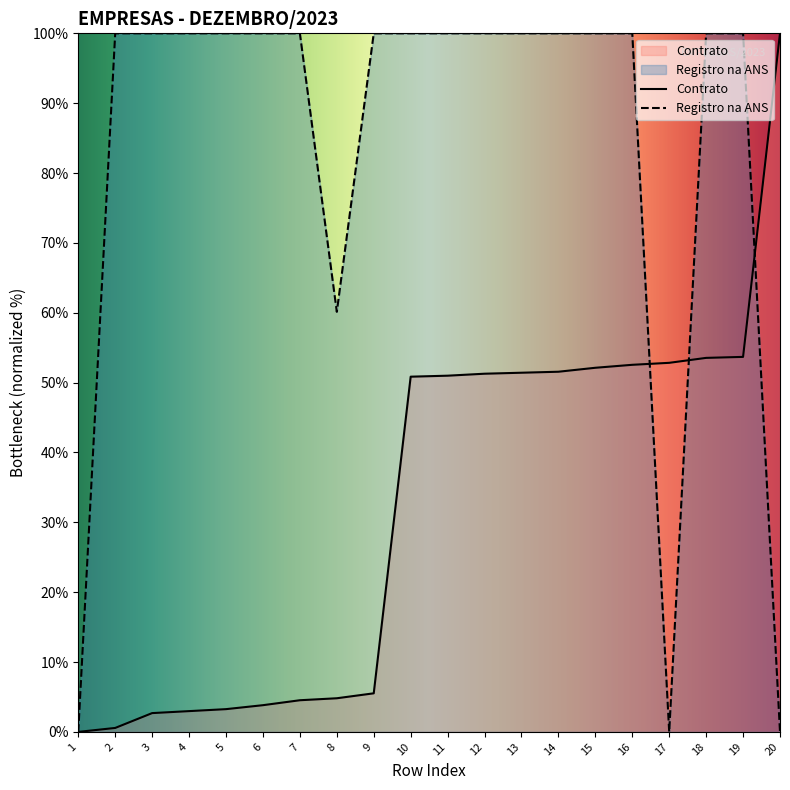

Reading left to right, transcribe all the data shown in this chart.

Contrato: 1=0.0	2=0.6	3=2.7	4=3.0	5=3.3	6=3.8	7=4.5	8=4.8	9=5.5	10=50.8	11=51.0	12=51.3	13=51.4	14=51.6	15=52.1	16=52.5	17=52.8	18=53.5	19=53.7	20=100.0
Registro na ANS: 1=0.0	2=100.0	3=100.0	4=100.0	5=100.0	6=100.0	7=100.0	8=60.1	9=100.0	10=100.0	11=100.0	12=100.0	13=100.0	14=100.0	15=100.0	16=100.0	17=0.0	18=100.0	19=100.0	20=0.0